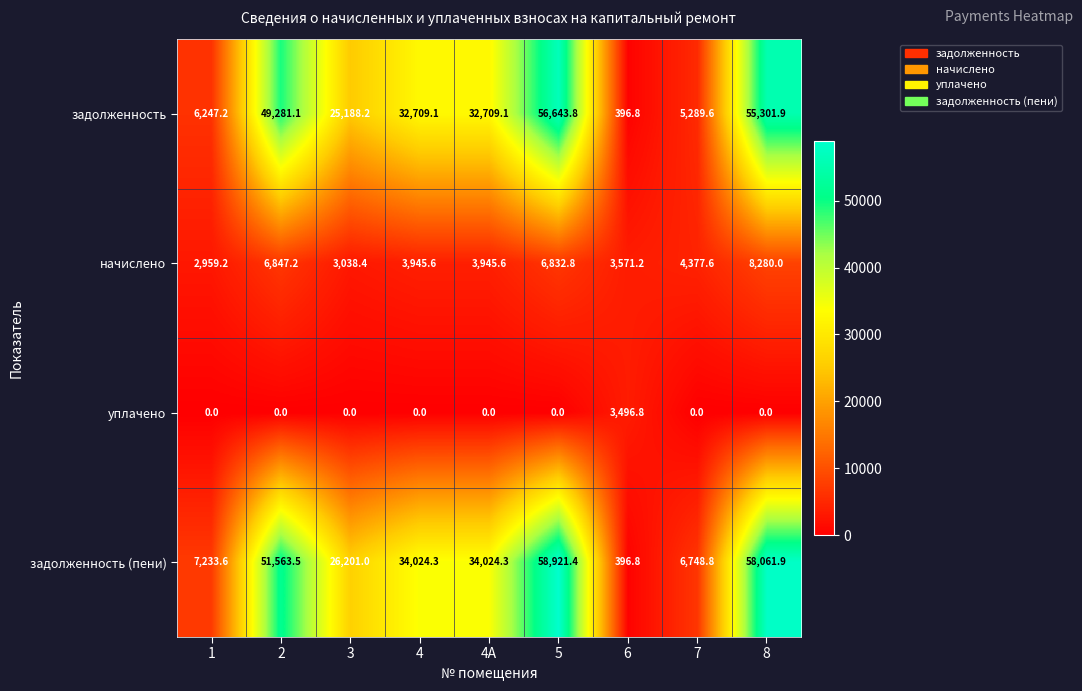

Between 1 and 3, which series saw the biggest shift?

задолженность (пени)